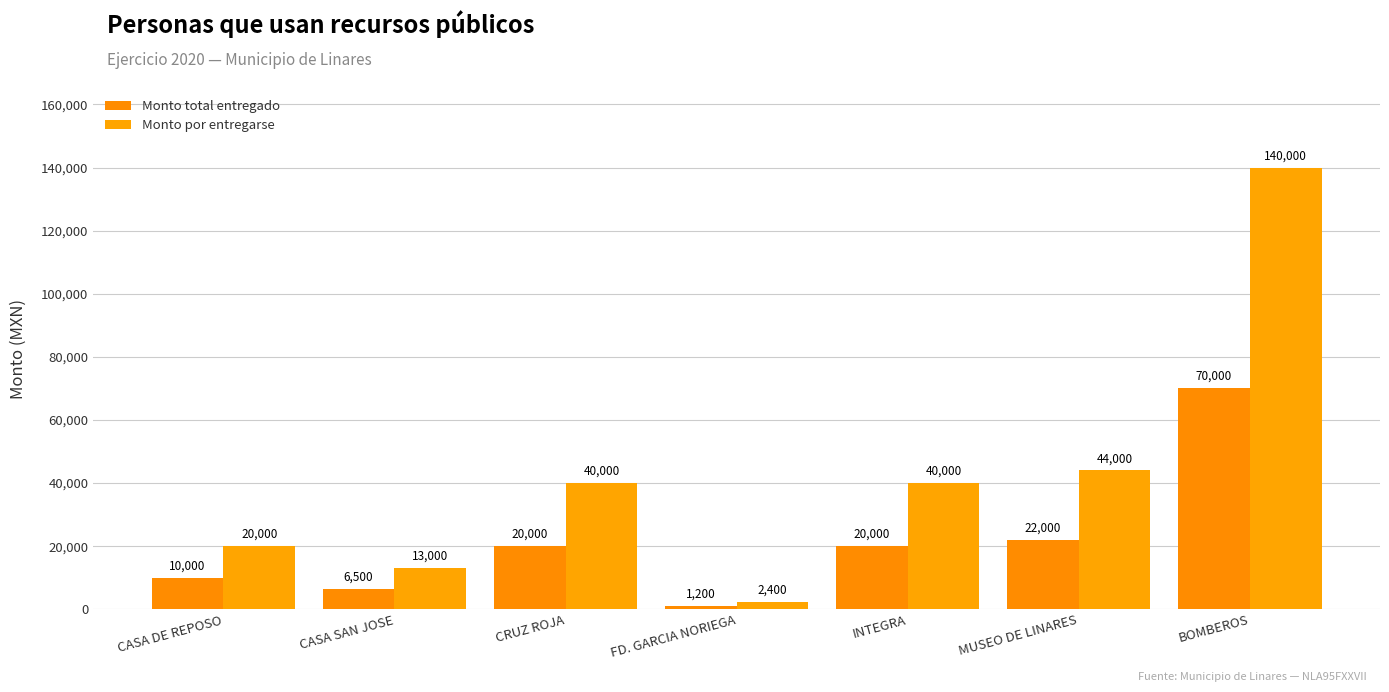

List the series in order of their overall mean, lowest first.

Monto total entregado, Monto por entregarse